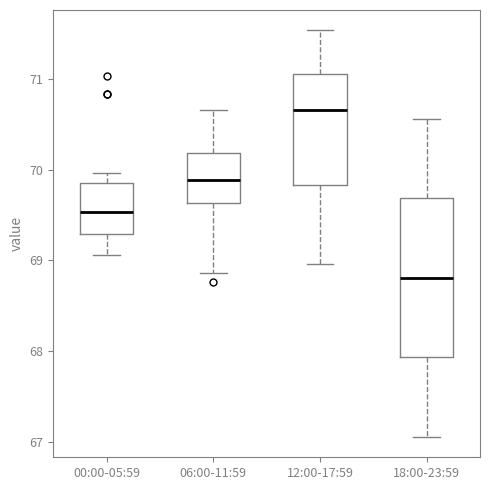

Reading left to right, read every box against the y-axis: the position of its median line, the range the box covers, and the ends of its whiskers. The values are not printed on the chart, so give them approximately, as read against the axis.

00:00-05:59: median 69.5, box 69.3 to 69.9, whiskers 69.1 to 70.0
06:00-11:59: median 69.9, box 69.6 to 70.2, whiskers 68.9 to 70.7
12:00-17:59: median 70.7, box 69.8 to 71.1, whiskers 69.0 to 71.5
18:00-23:59: median 68.8, box 67.9 to 69.7, whiskers 67.1 to 70.6